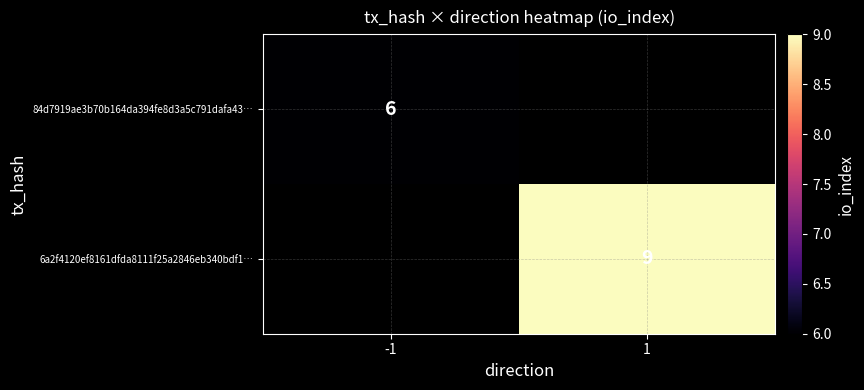

True or false: 6a2f4120ef8161dfda8111f25a2846eb340bdf1… has a value of 2 at 1.

False